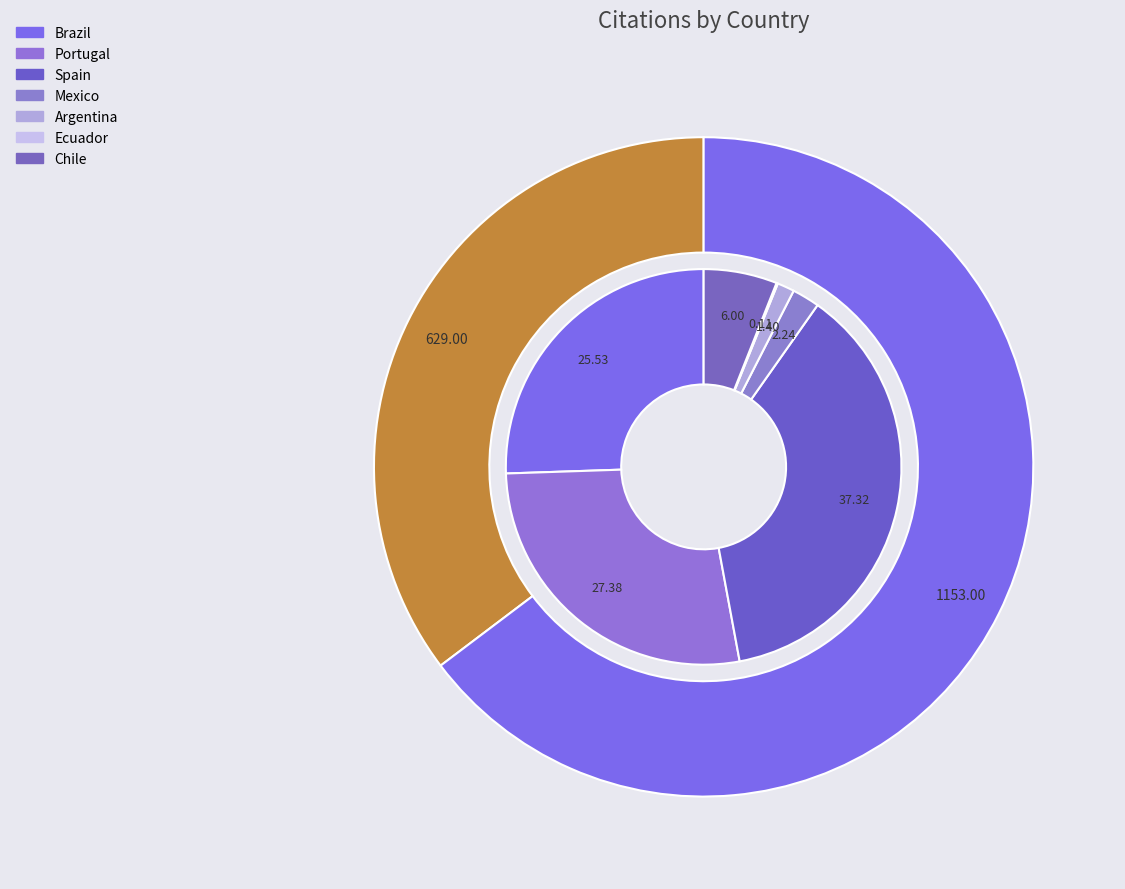

Which has a higher value, Chile or Argentina?

Chile